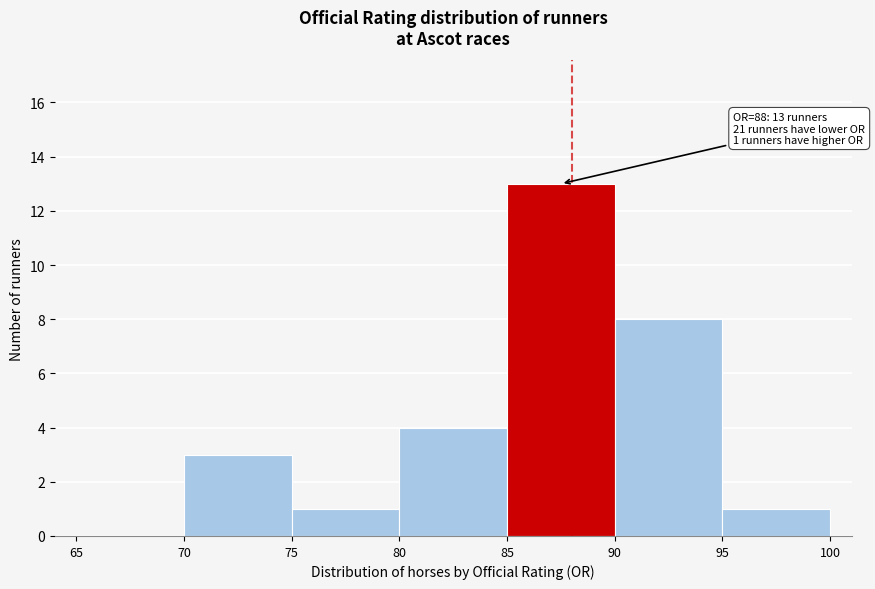

Over which range of the x-axis is the bar tallest?

85 to 90